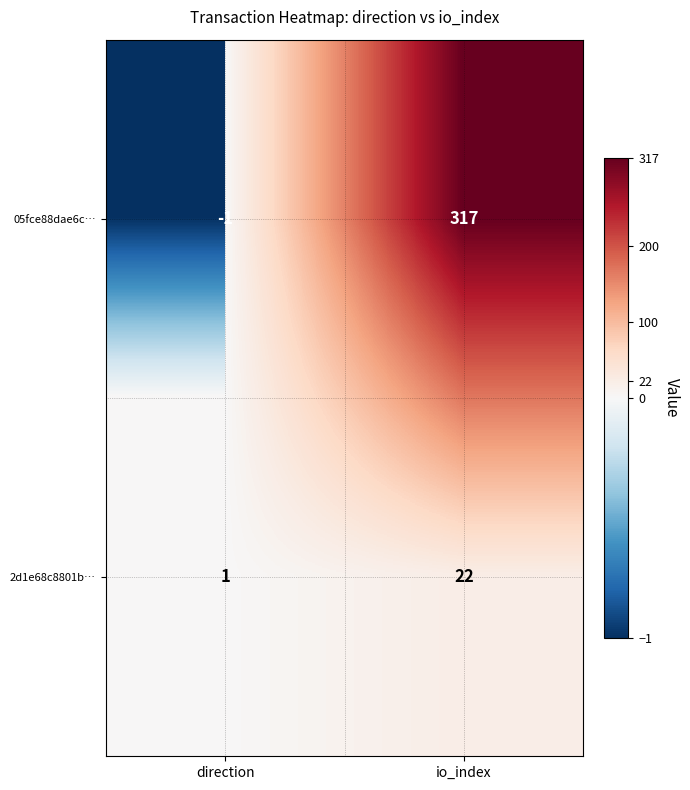

Reading right to left, extract all data points from this chart.

05fce88dae6c…: 317	-1
2d1e68c8801b…: 22	1